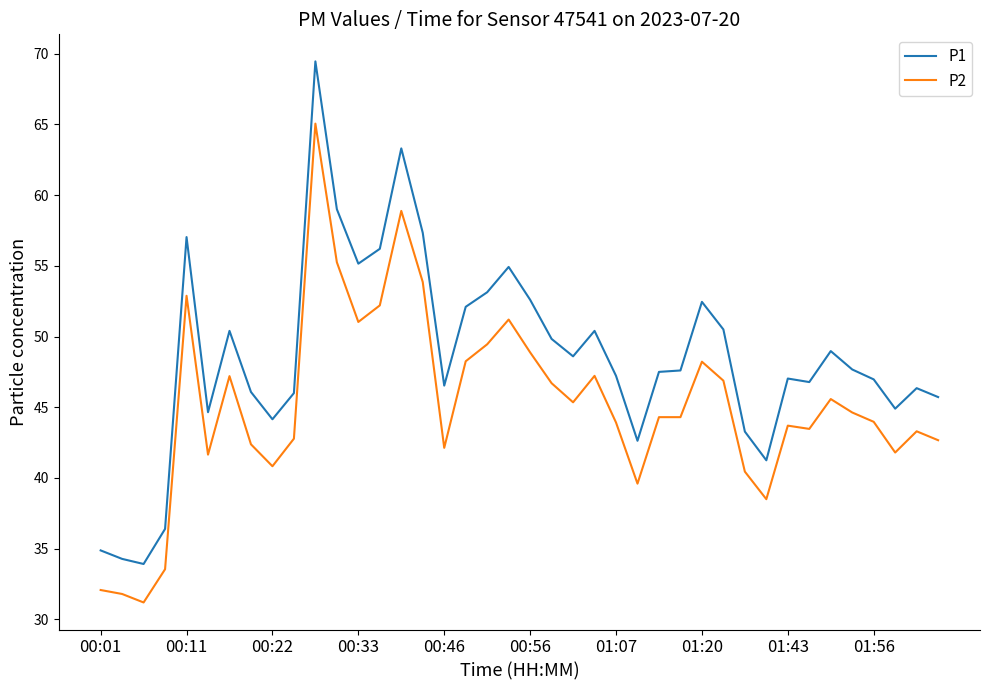

What is the maximum value shown in the chart?

69.5